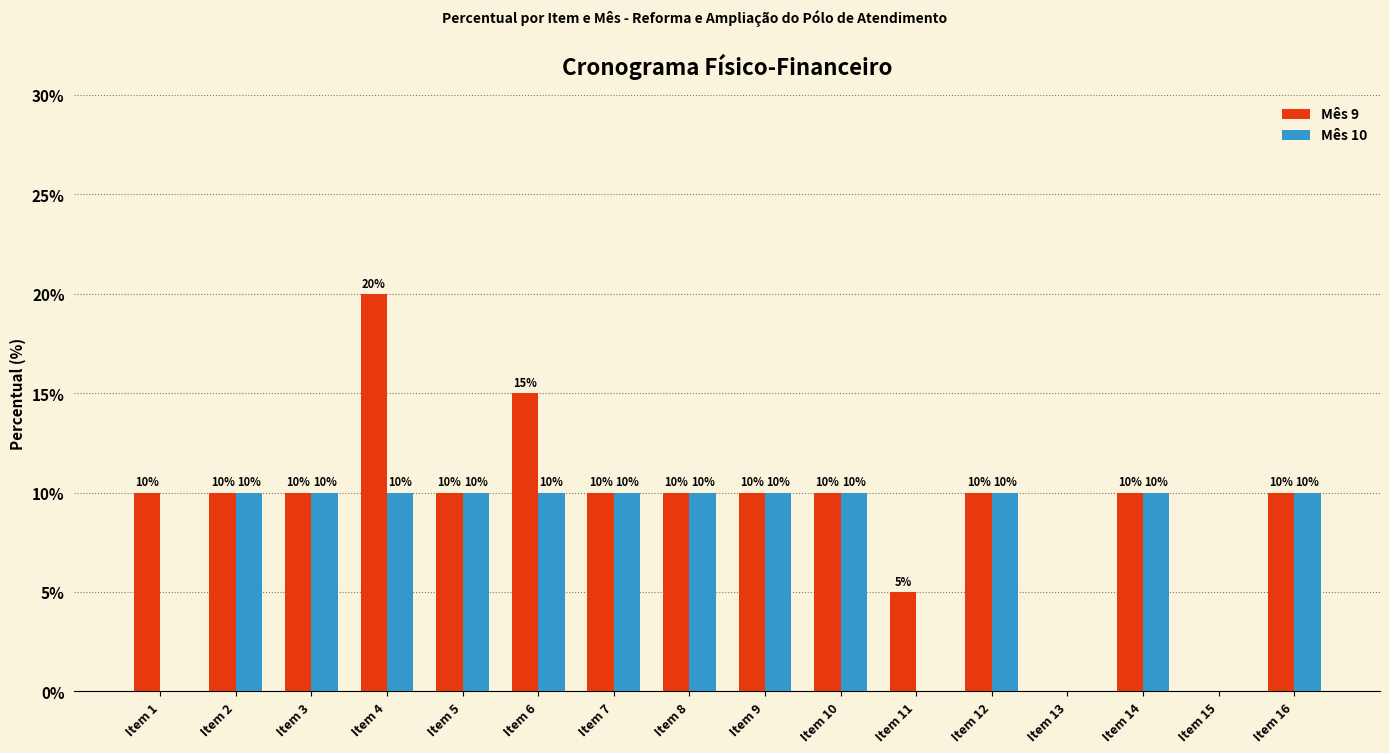

Reading left to right, list all the values displayed in this chart.

Mês 9: 10	10	10	20	10	15	10	10	10	10	5	10	0	10	0	10
Mês 10: 0	10	10	10	10	10	10	10	10	10	0	10	0	10	0	10